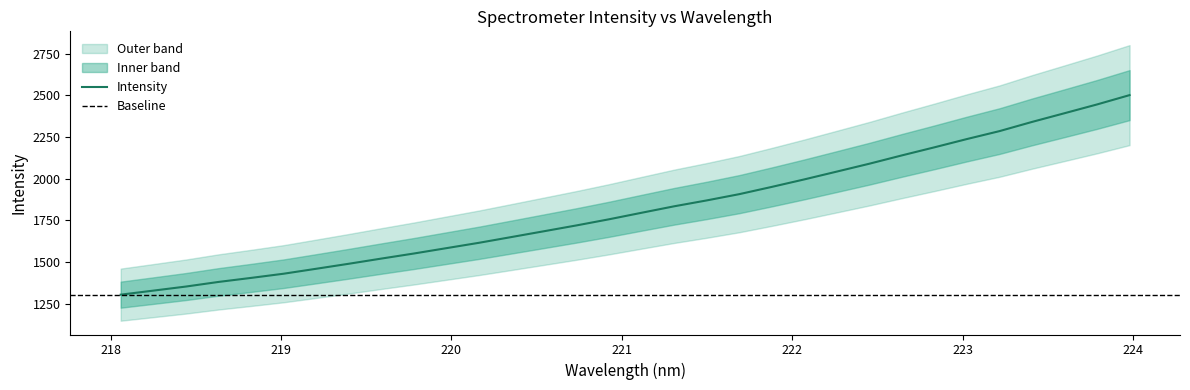

What position from the left is 219.589?

9